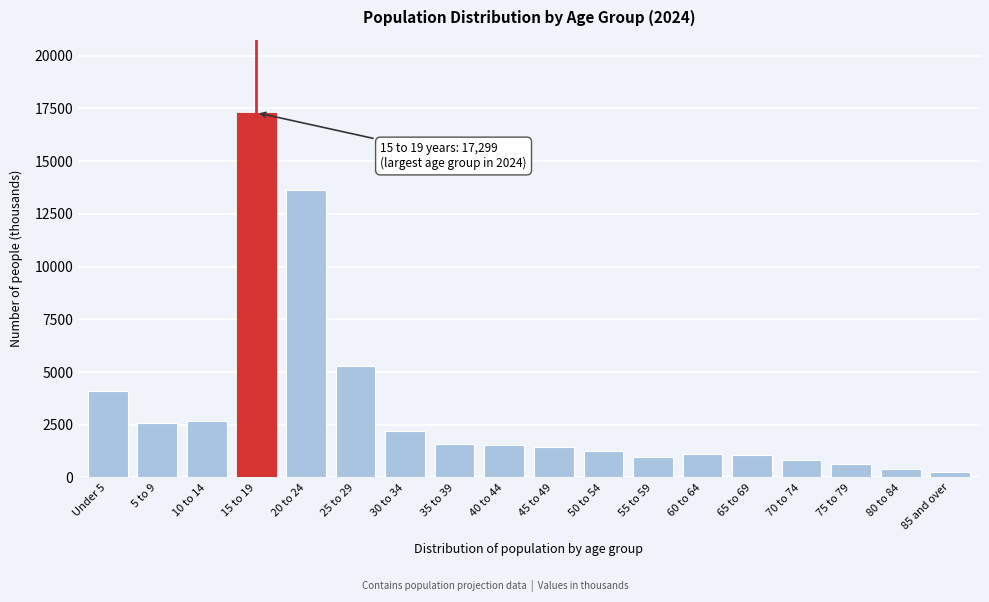

Is it true that the value at 45 to 49 is 1456?

True